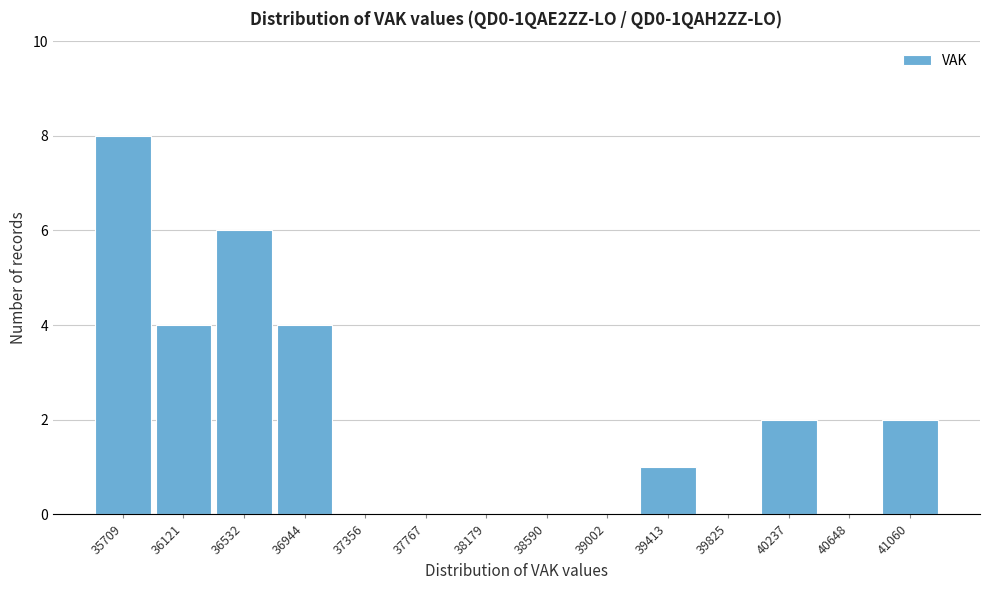

How tall is the bar that spans 36750 to 37150 on the x-axis? Neither the bar edges nor the heights are printed on the chart, so give them approximately, as read against the axes.

4